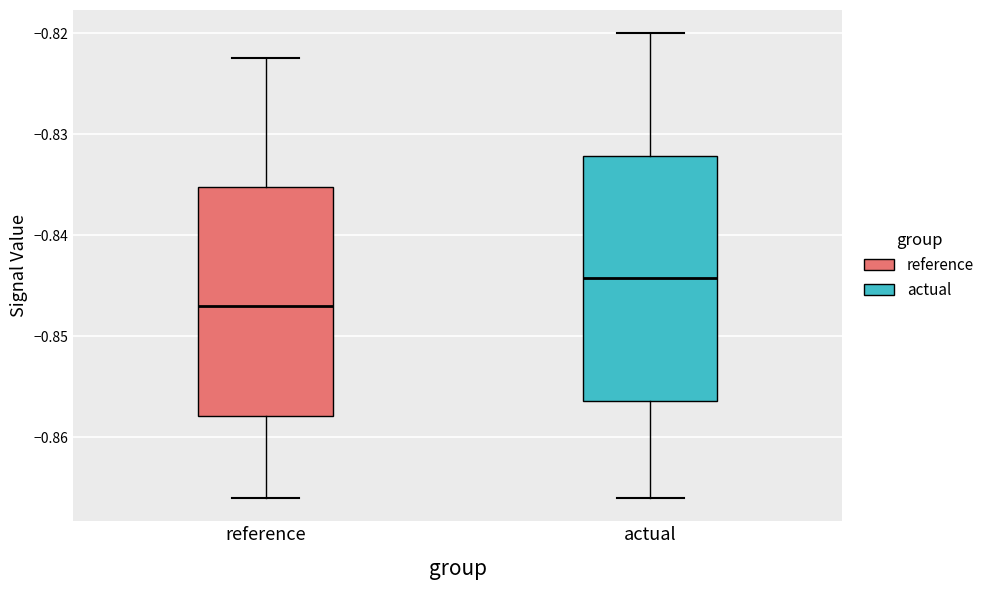

Reading left to right, read every box against the y-axis: the position of its median line, the range the box covers, and the ends of its whiskers. The values are not printed on the chart, so give them approximately, as read against the axis.

reference: median -0.847, box -0.858 to -0.835, whiskers -0.866 to -0.822
actual: median -0.844, box -0.856 to -0.832, whiskers -0.866 to -0.820